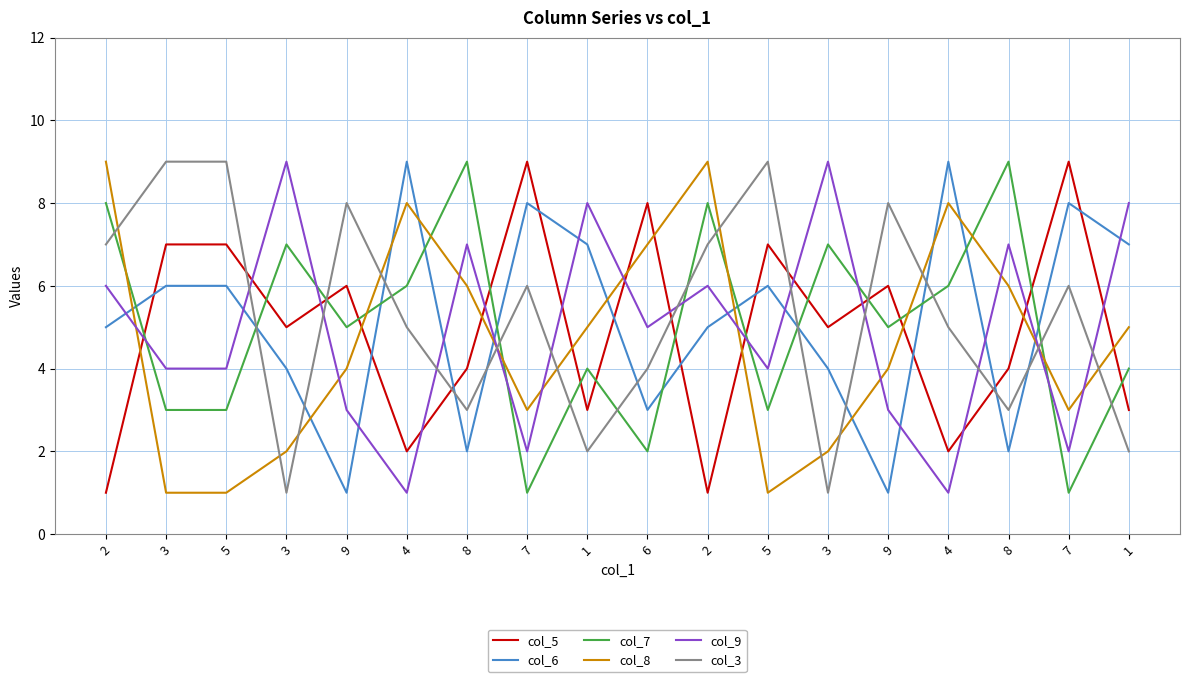

What are all the series names shown in the legend?

col_5, col_6, col_7, col_8, col_9, col_3